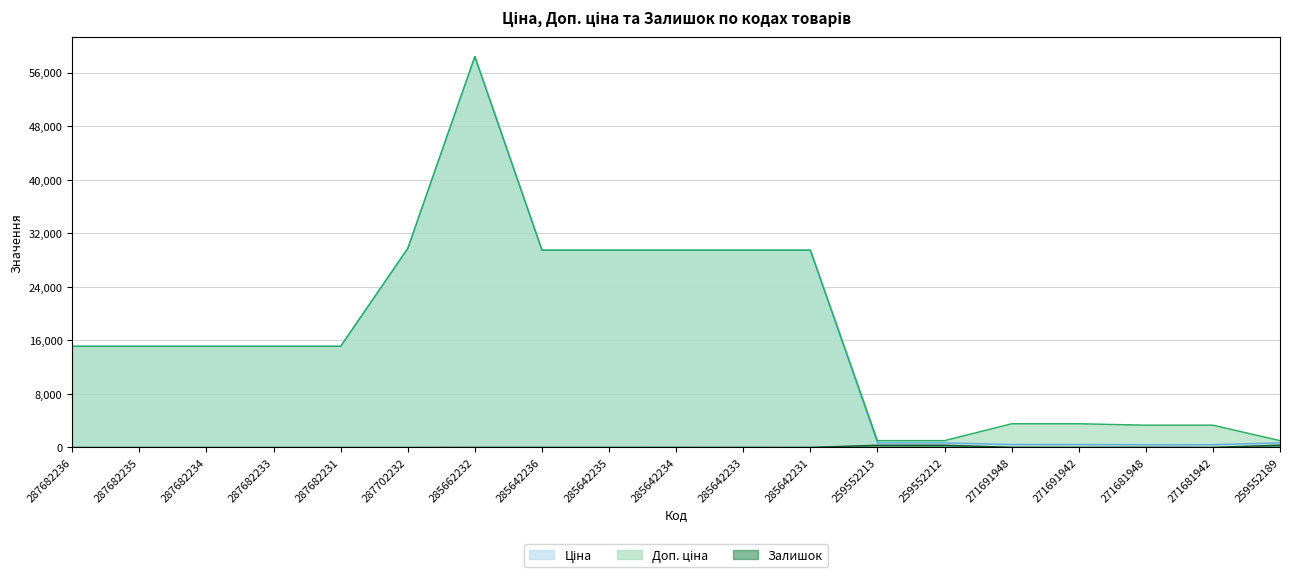

What is the difference between the maximum and minimum values in the Залишок series?

339.0